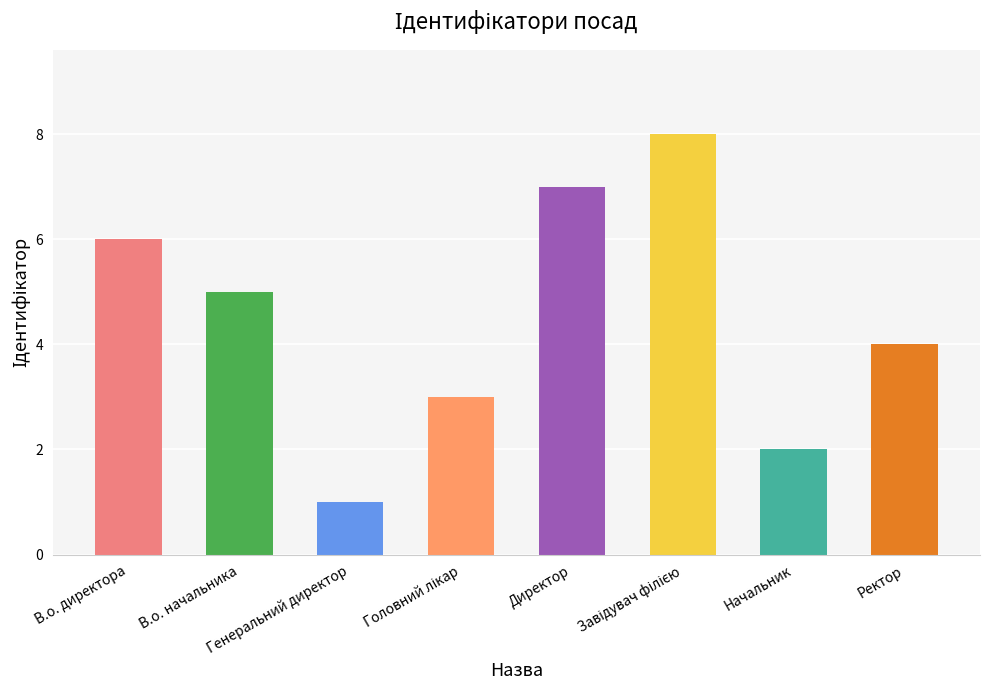

Reading left to right, extract all data points from this chart.

6	5	1	3	7	8	2	4